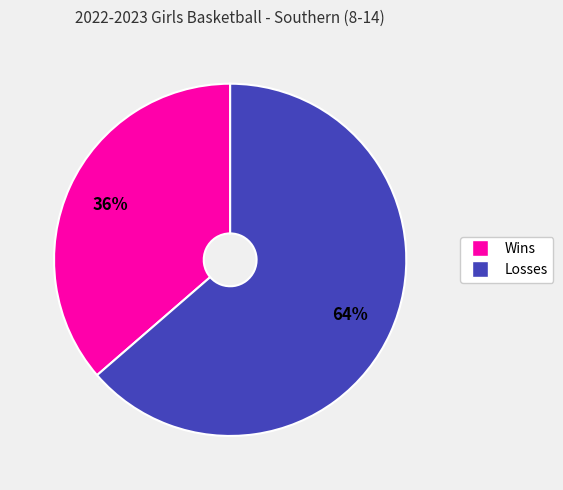

To the nearest percent, what percentage of the pie is Losses?

64%